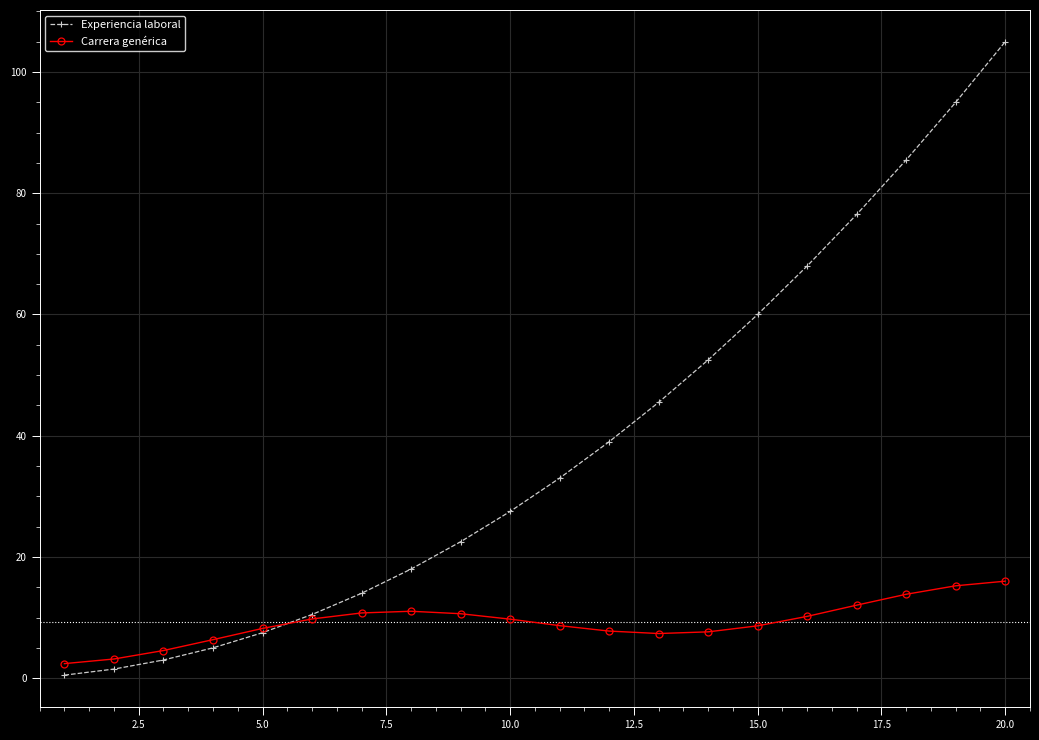

Which series has the largest range (max minus min)?

Experiencia laboral